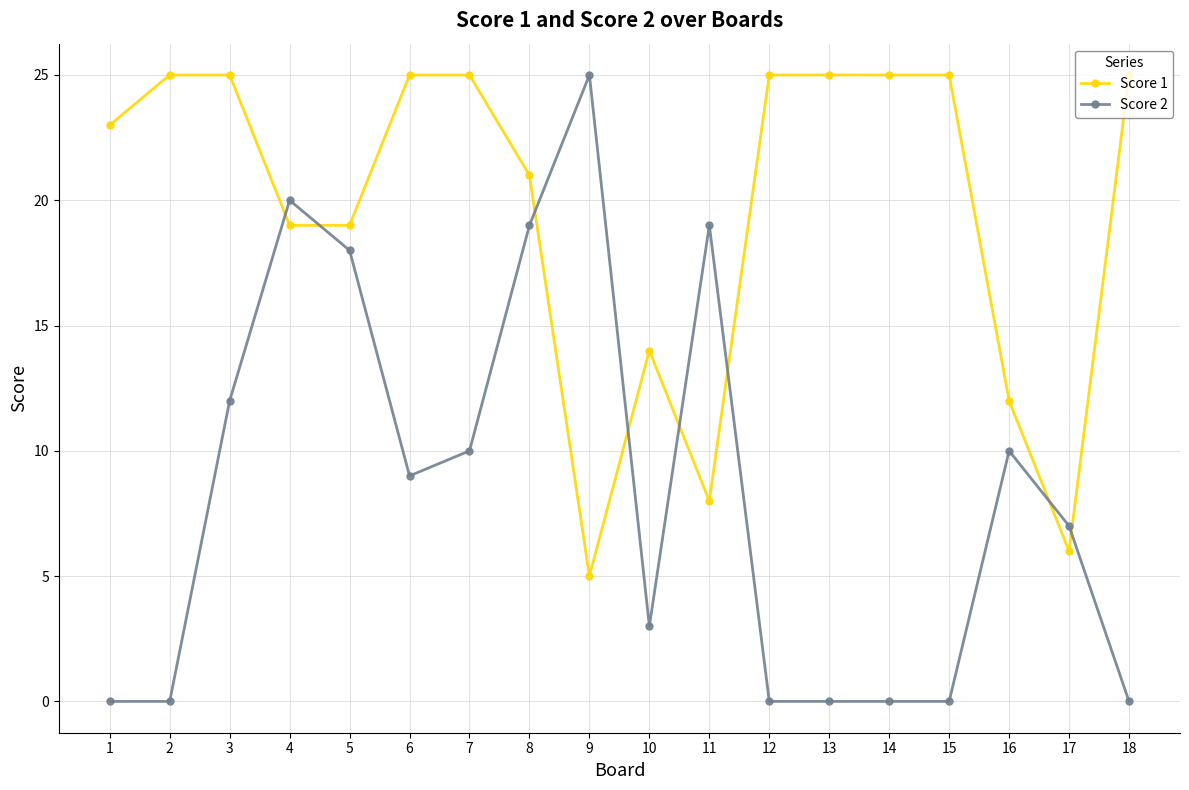

Reading left to right, list all the values displayed in this chart.

Score 1: 1=23	2=25	3=25	4=19	5=19	6=25	7=25	8=21	9=5	10=14	11=8	12=25	13=25	14=25	15=25	16=12	17=6	18=25
Score 2: 1=0	2=0	3=12	4=20	5=18	6=9	7=10	8=19	9=25	10=3	11=19	12=0	13=0	14=0	15=0	16=10	17=7	18=0